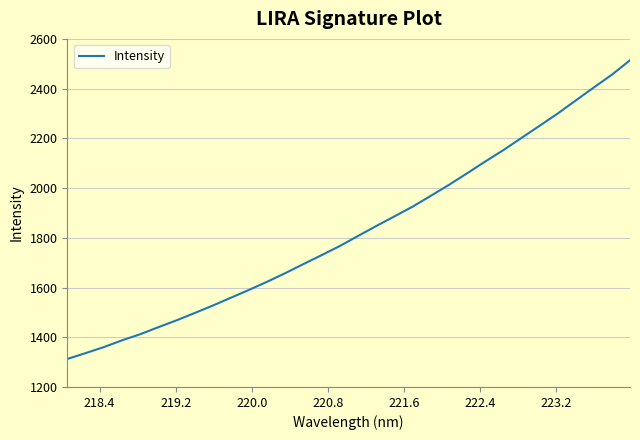

What is the difference between the maximum and minimum values?

1201.5